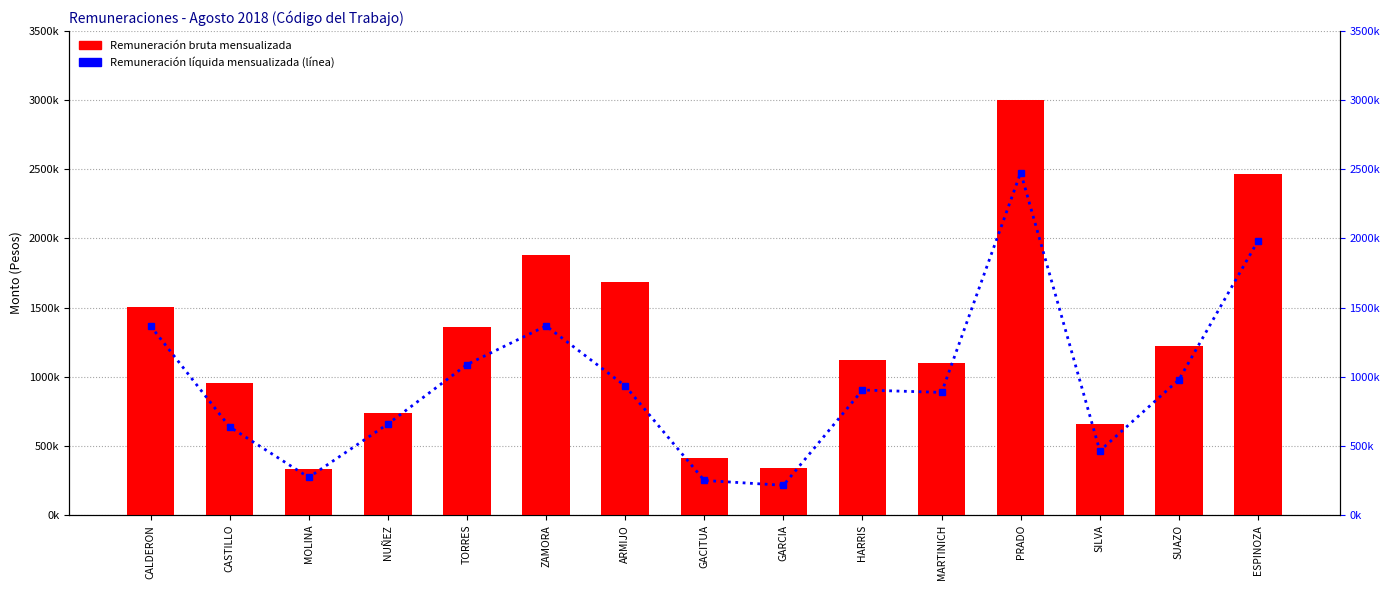

List the labels in order of Remuneración líquida mensualizada value, smallest first.

GARCIA, GACITUA, MOLINA, SILVA, CASTILLO, NUÑEZ, MARTINICH, HARRIS, ARMIJO, SUAZO, TORRES, CALDERON, ZAMORA, ESPINOZA, PRADO